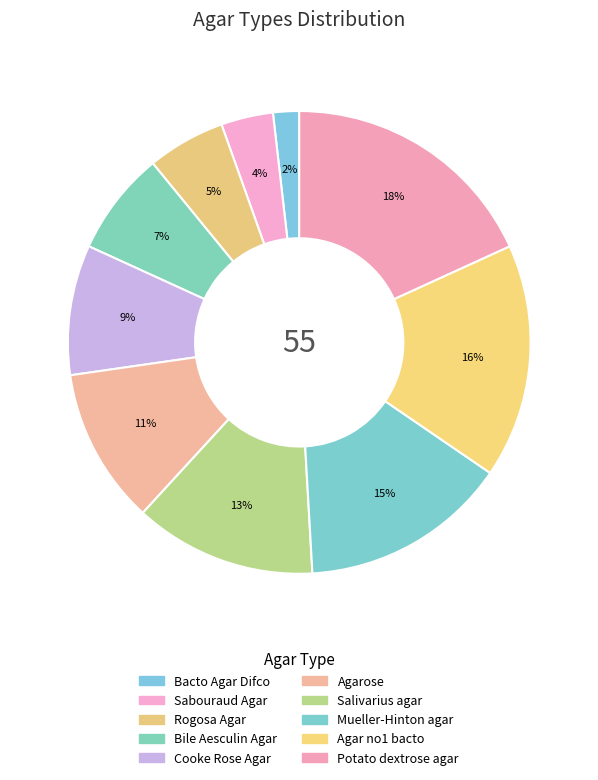

Which slice is the largest?

Potato dextrose agar